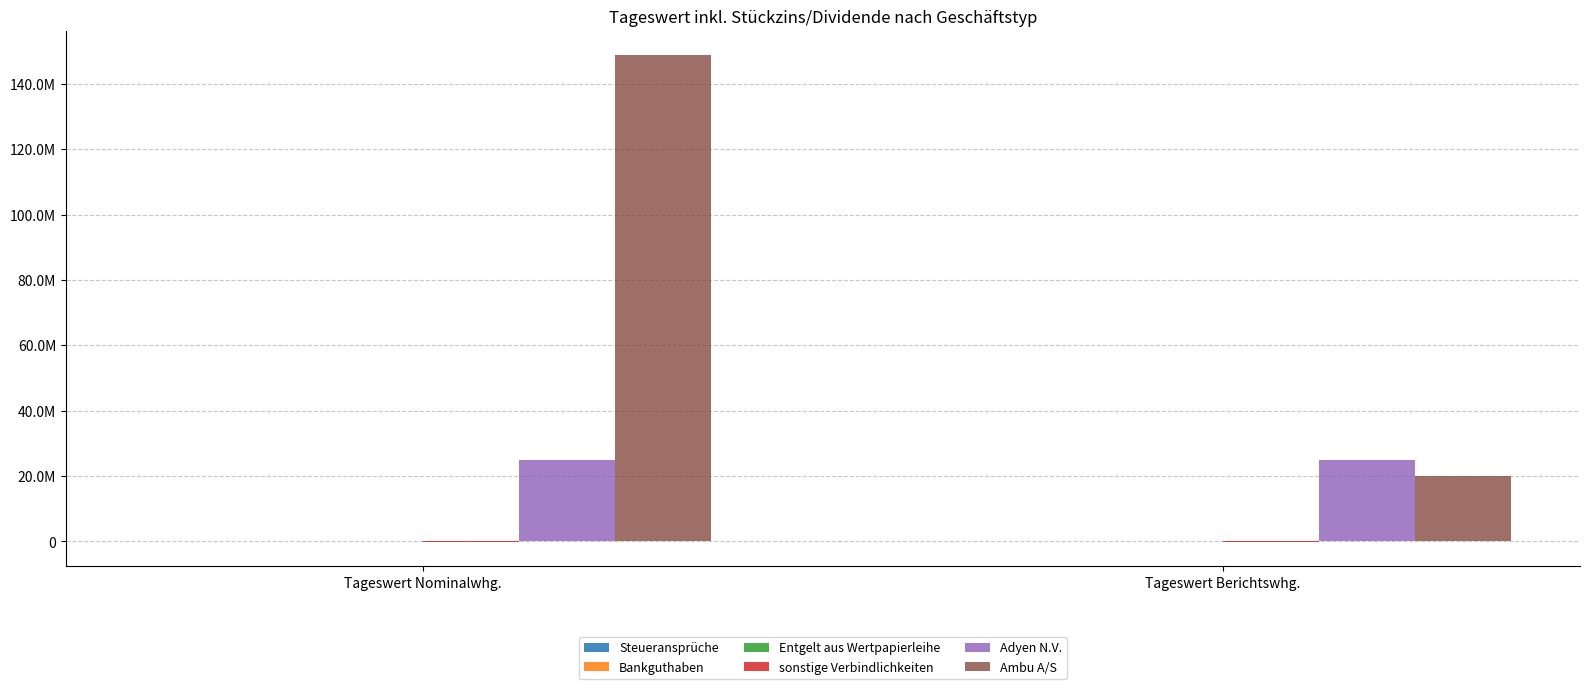

Reading right to left, extract all data points from this chart.

Steueransprüche: Tageswert Berichtswhg.=92230.8	Tageswert Nominalwhg.=92230.8
Bankguthaben: Tageswert Berichtswhg.=50620.7	Tageswert Nominalwhg.=50620.7
Entgelt aus Wertpapierleihe: Tageswert Berichtswhg.=389.3	Tageswert Nominalwhg.=389.3
sonstige Verbindlichkeiten: Tageswert Berichtswhg.=-140276.0	Tageswert Nominalwhg.=-140276.0
Adyen N.V.: Tageswert Berichtswhg.=24852889.0	Tageswert Nominalwhg.=24852889.0
Ambu A/S: Tageswert Berichtswhg.=20002754.5	Tageswert Nominalwhg.=148773487.2